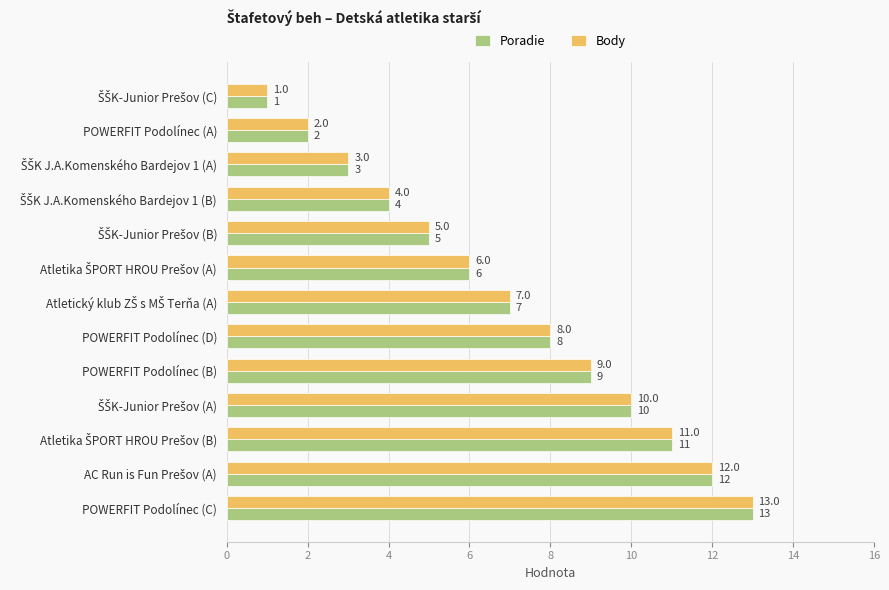

What is the highest value of the Poradie series?

13